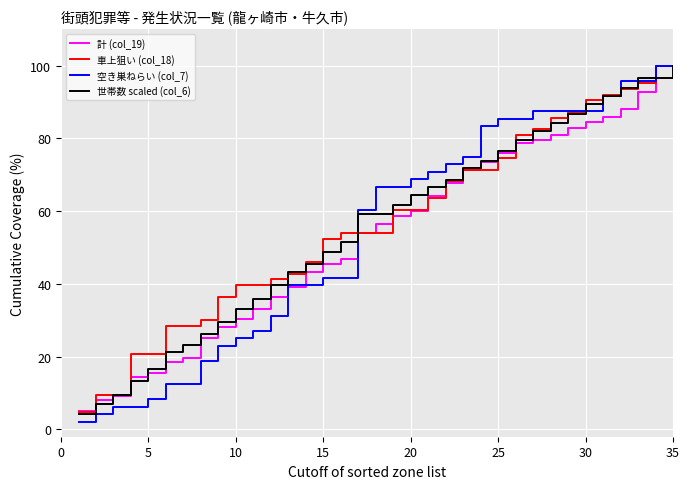

What is the difference between the maximum and minimum values in the 計 (col_19) series?

95.0